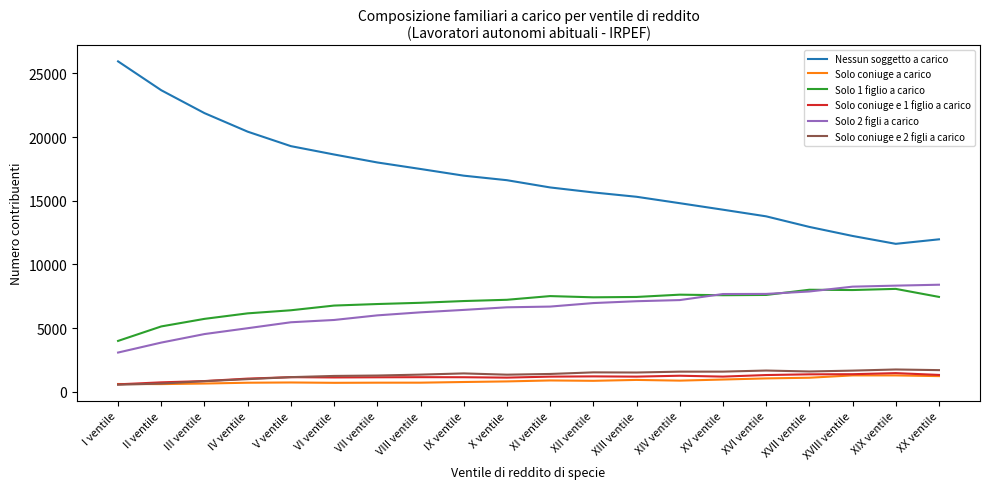

True or false: Solo 1 figlio a carico and Solo coniuge e 2 figli a carico intersect in this chart.

False